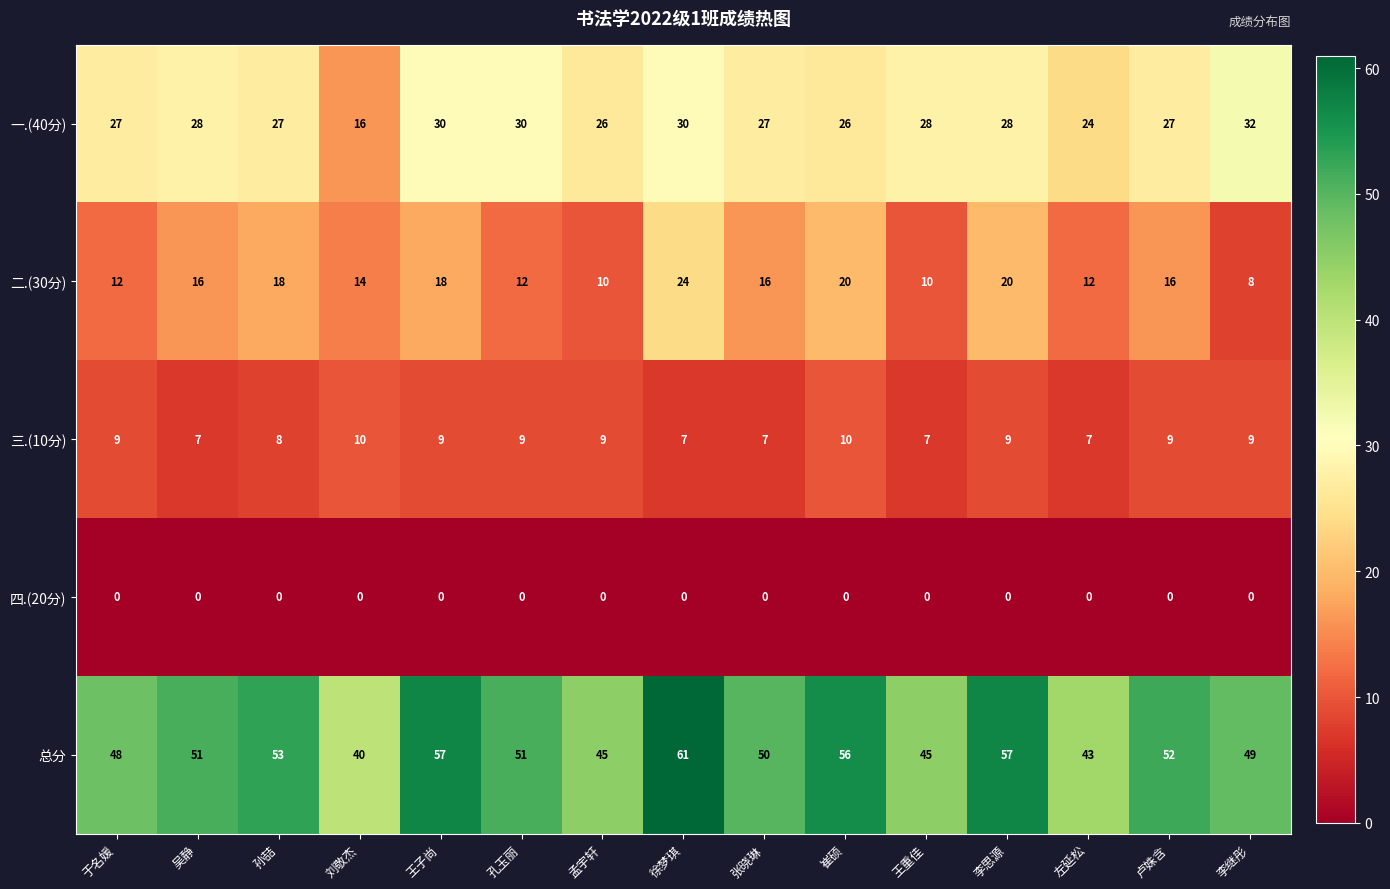

Is it true that 三.(10分) equals 5 at 王子尚?

False